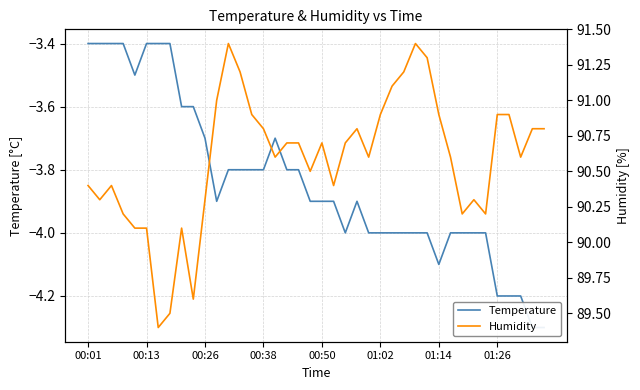

True or false: Humidity has more than 2 points higher than both neighbors.

True